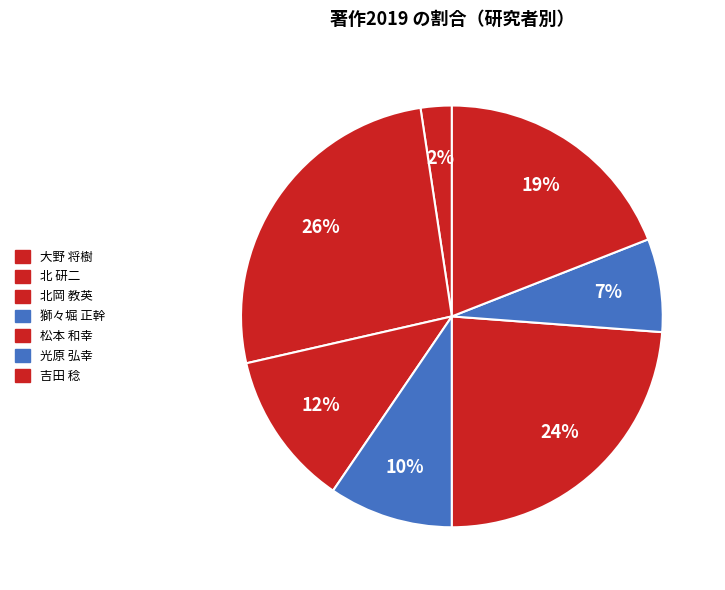

Count the number of slices in the pie.

7